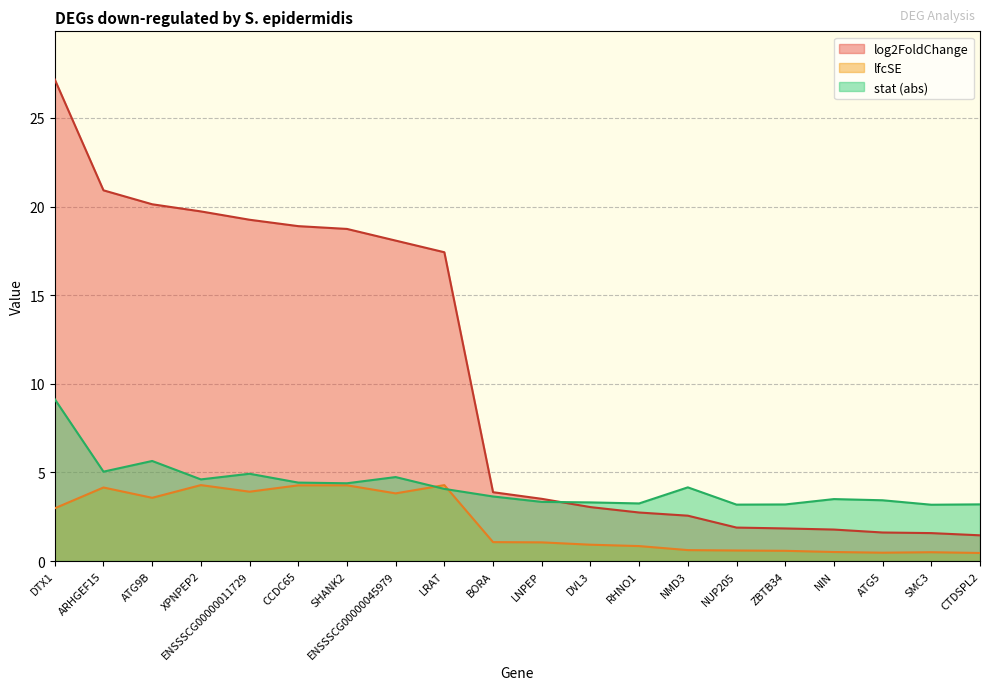

What is the label of the 12th point from the right?

LRAT